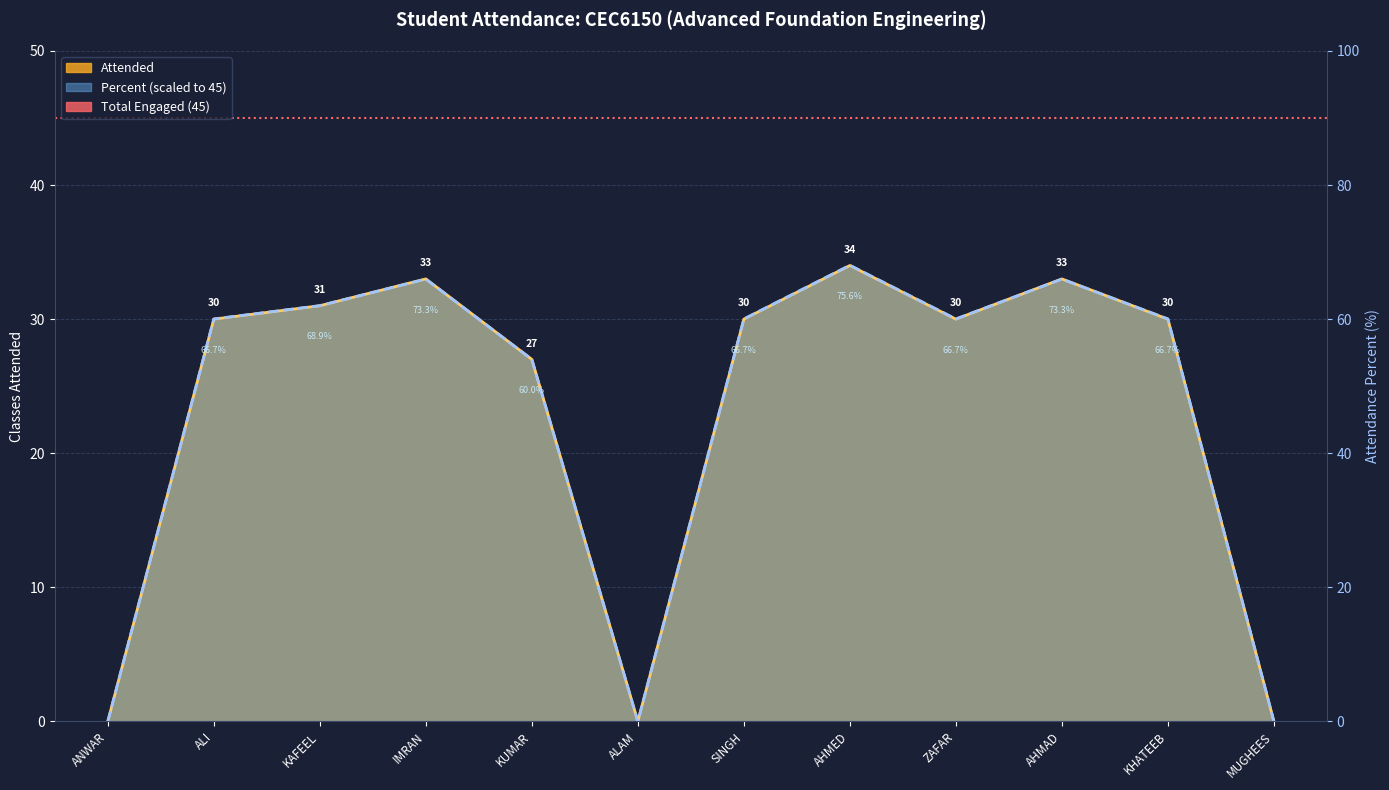

True or false: Percent has a value of 42.3 at SINGH.

False